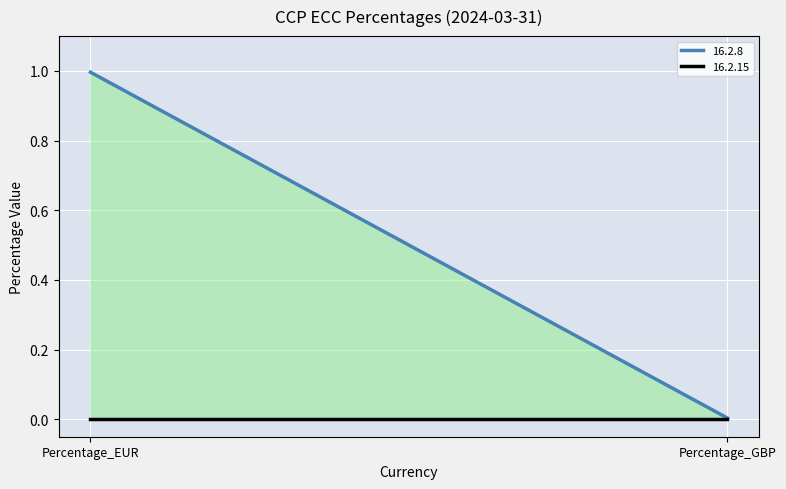

Where is 16.2.15 nearest to the value 0?

Percentage_EUR